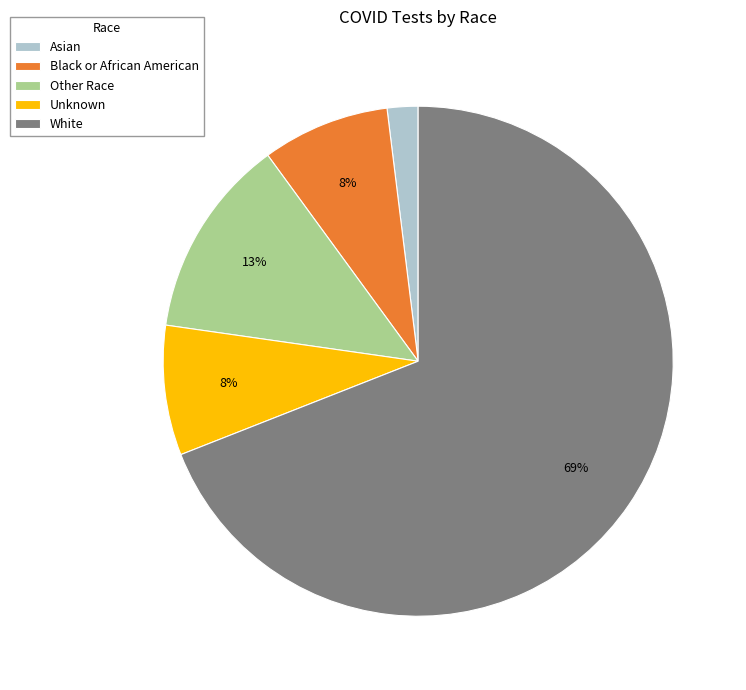

Combined, do Other Race and Black or African American account for over 50%?

No